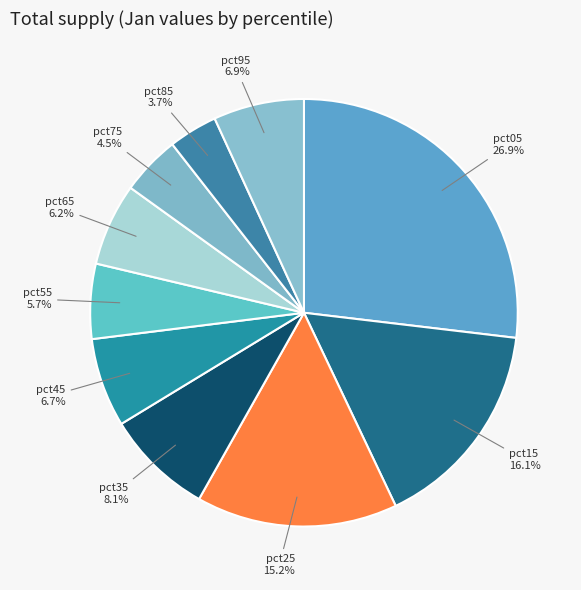

Rank the categories by value from highest to lowest.

pct05, pct15, pct25, pct35, pct95, pct45, pct65, pct55, pct75, pct85